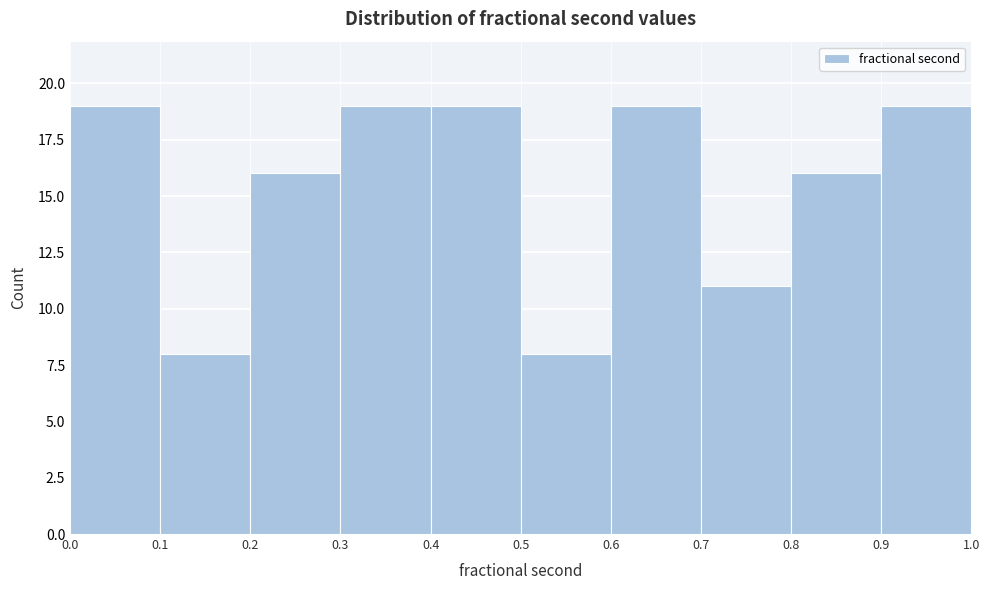

Reading left to right, list every bar in this chart as the range it spans on the x-axis followed by its height. The values are not printed on the chart, so give them approximately, as read against the axis.

0.0 to 0.1: 19
0.1 to 0.2: 8
0.2 to 0.3: 16
0.3 to 0.4: 19
0.4 to 0.5: 19
0.5 to 0.6: 8
0.6 to 0.7: 19
0.7 to 0.8: 11
0.8 to 0.9: 16
0.9 to 1.0: 19